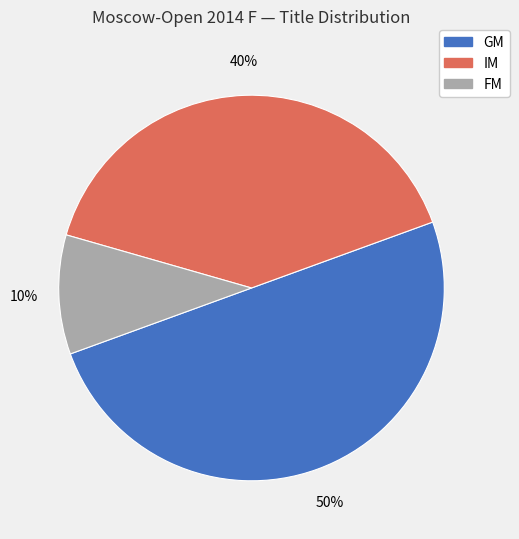

To the nearest percent, what portion does IM represent?

40%